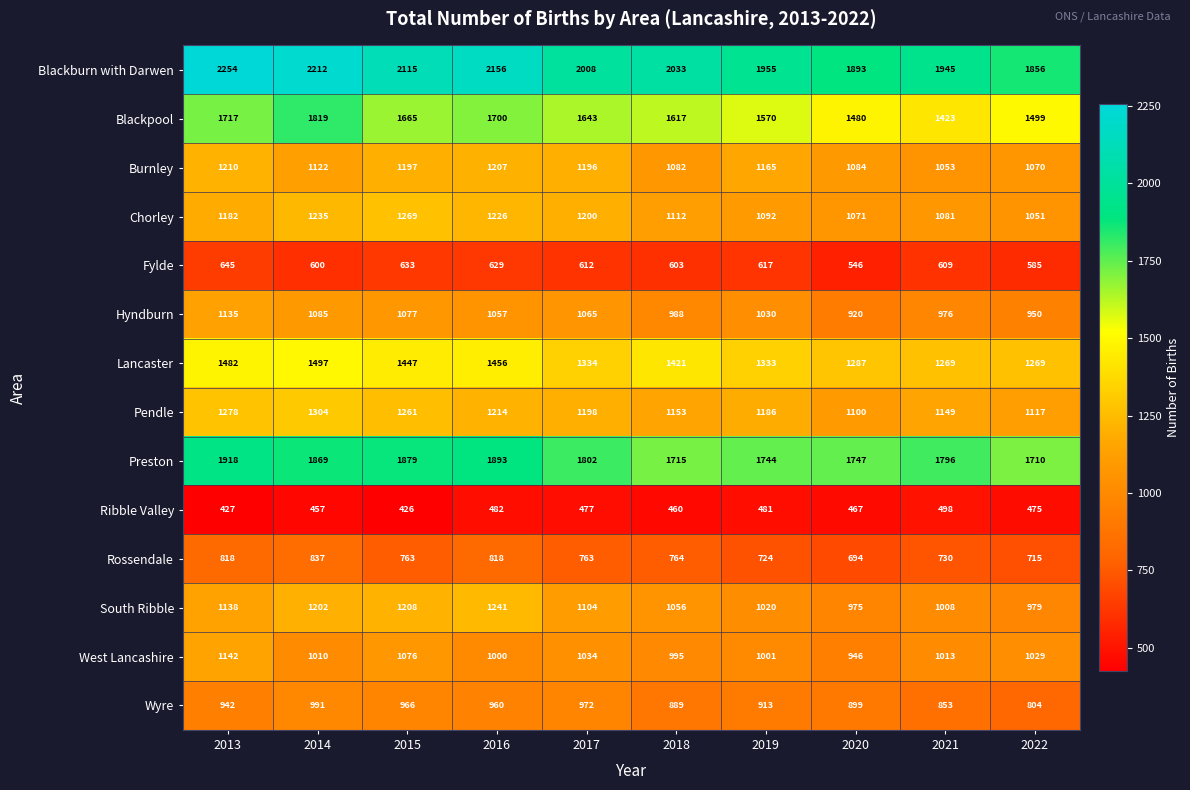

What is the difference between the second highest and minimum values in the Blackpool series?

294